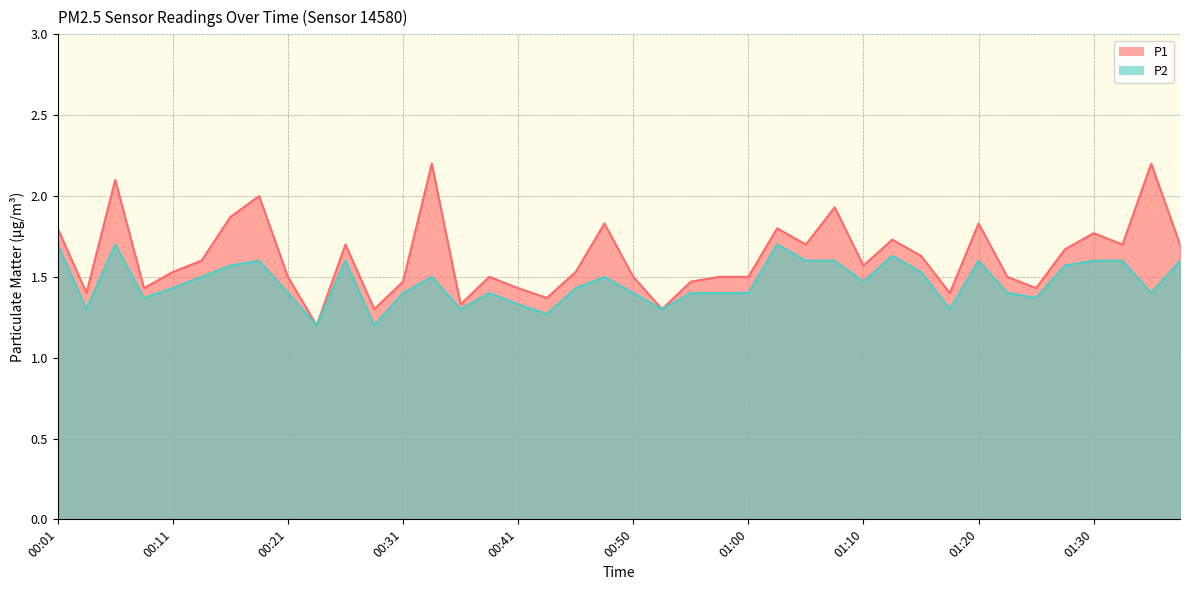

What is the difference between the maximum and minimum values in the P2 series?

0.5